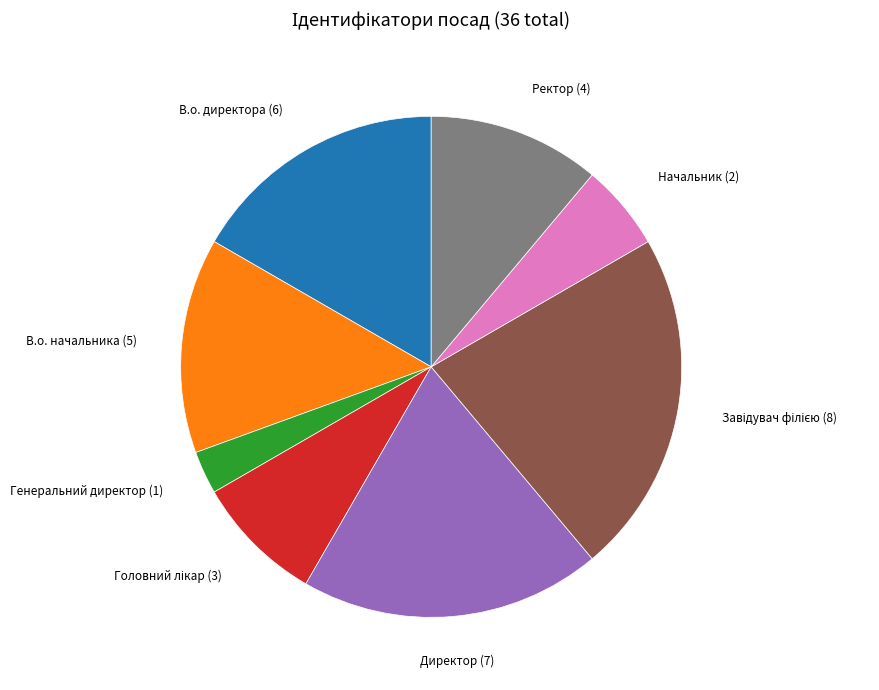

Which slice is the smallest?

Генеральний директор